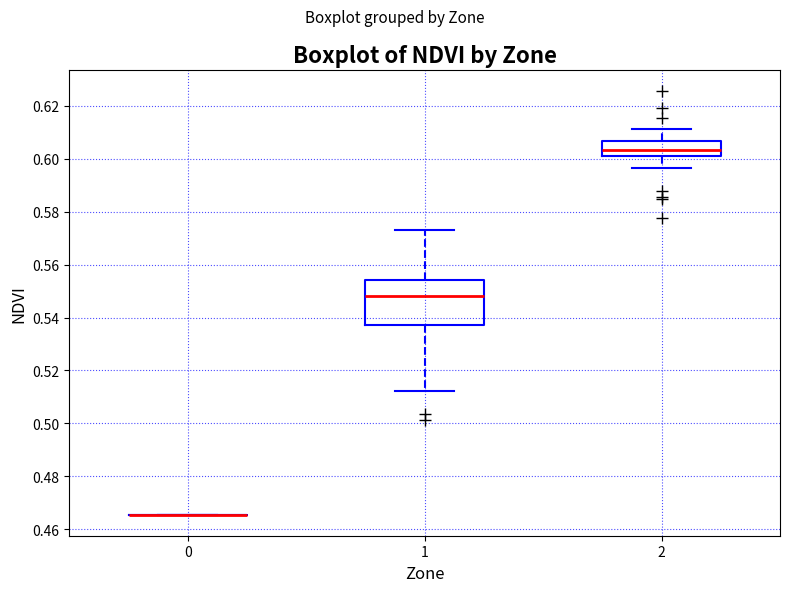

Which box is the tallest, from its lower edge to its upper edge?

1